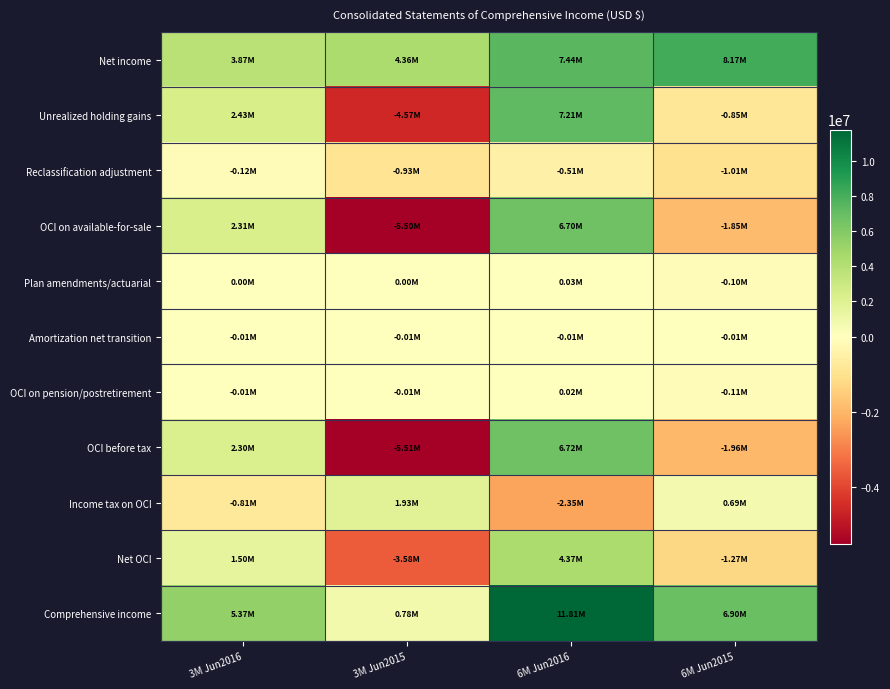

Which series changed the most between 3M Jun2016 and 6M Jun2016?

Comprehensive income